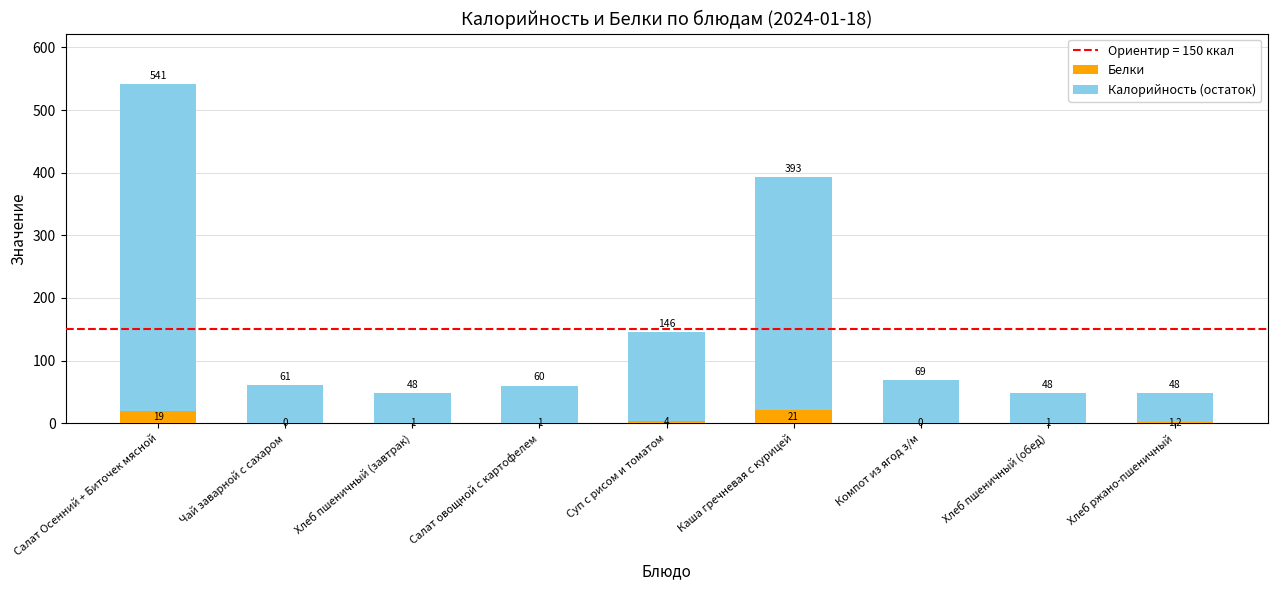

Are the bars horizontal?

No